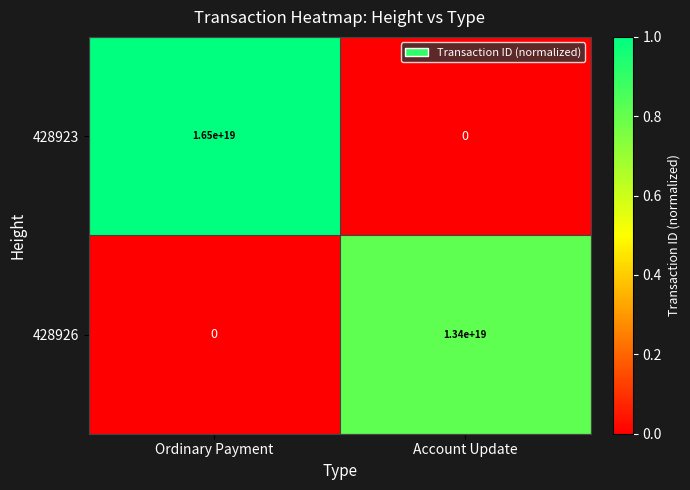

Is it true that 428923 equals 9321573646534895616 at Ordinary Payment?

False